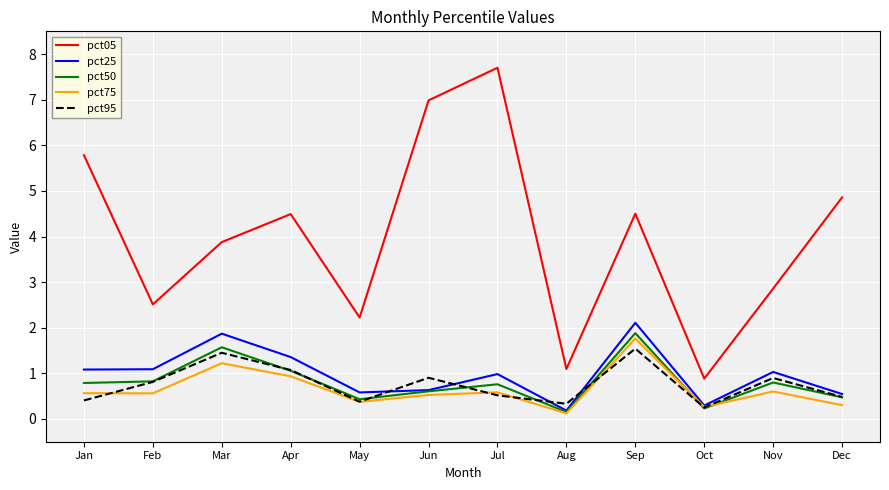

What is the maximum value for pct05?

7.7